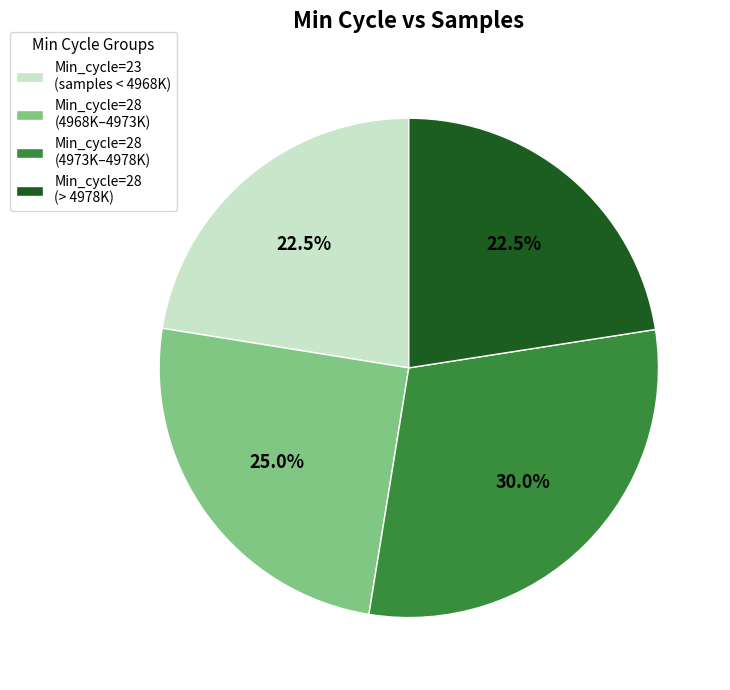

Which category has the biggest portion of the pie?

Min_cycle=28 (4973K–4978K)